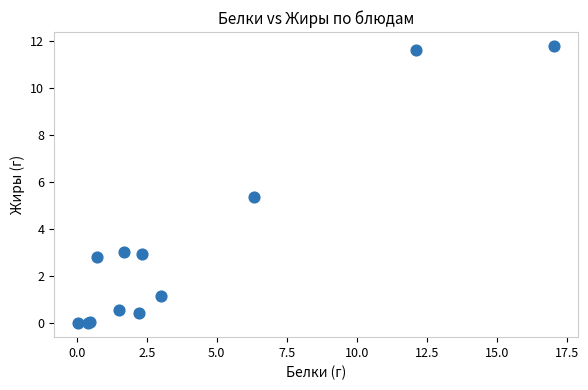

What Y value in the scatter plot is closest to 5?

5.4